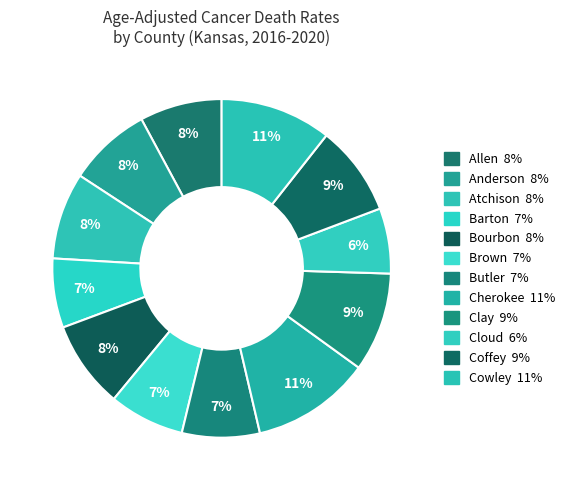

How many segments does this pie chart have?

12